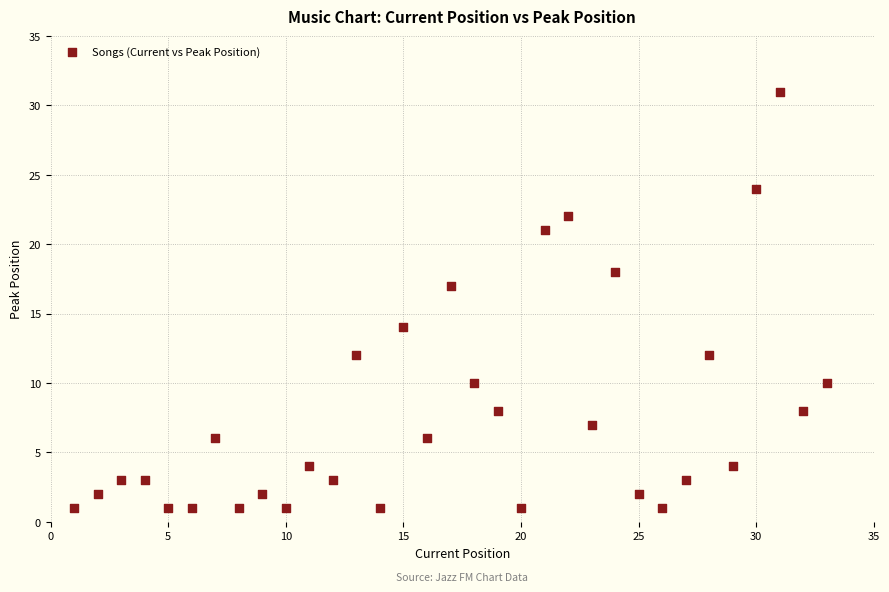

What Y value in the scatter plot is closest to 16?

17